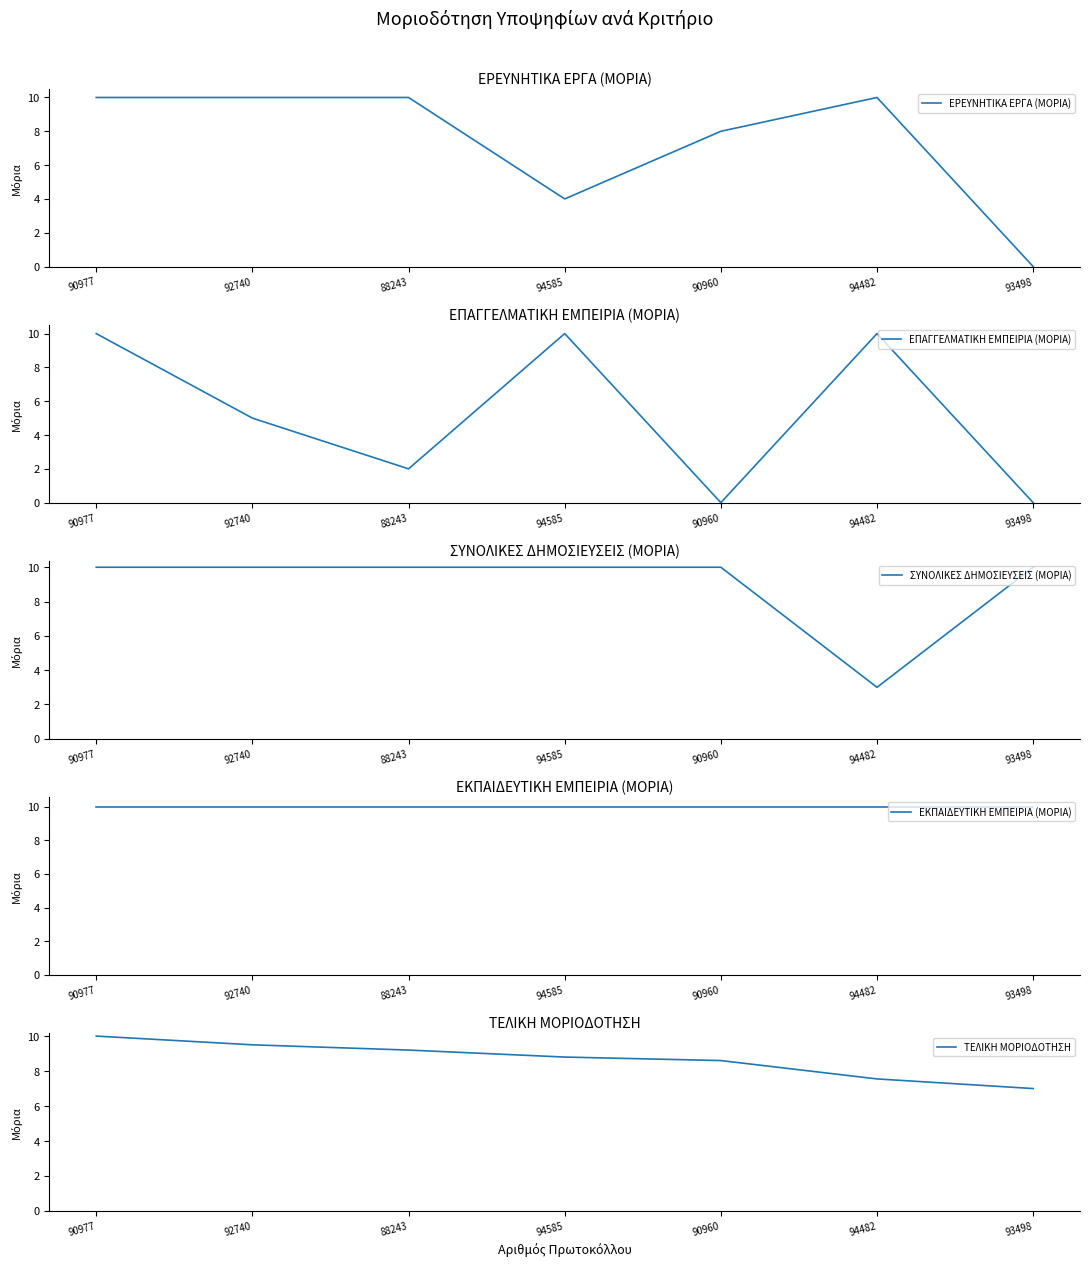

What is the difference between the maximum and minimum values in the ΣΥΝΟΛΙΚΕΣ ΔΗΜΟΣΙΕΥΣΕΙΣ (ΜΟΡΙΑ) series?

7